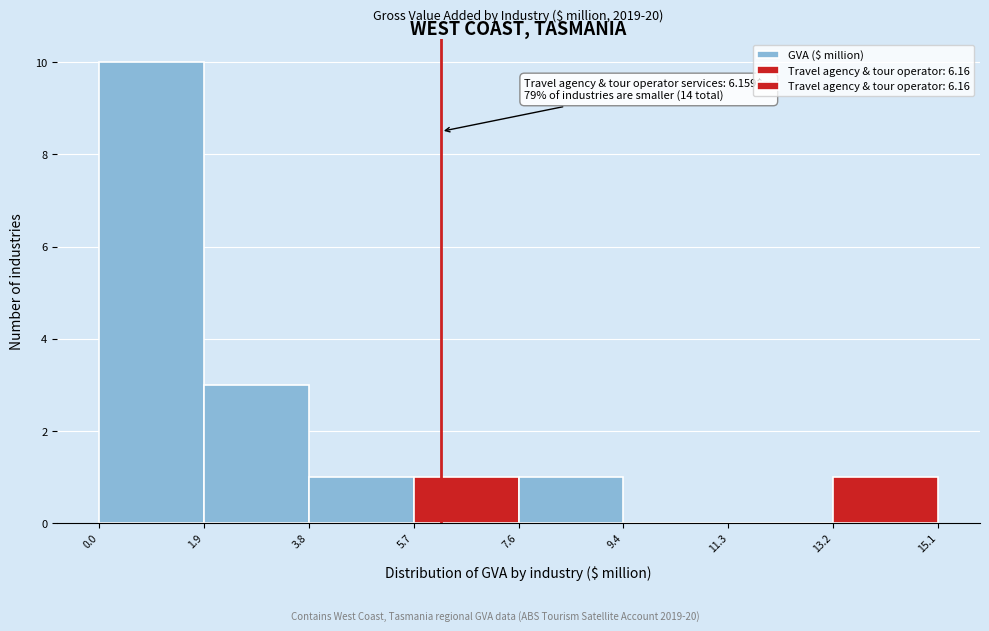

Which range on the x-axis has the tallest bar?

0.0 to 1.9